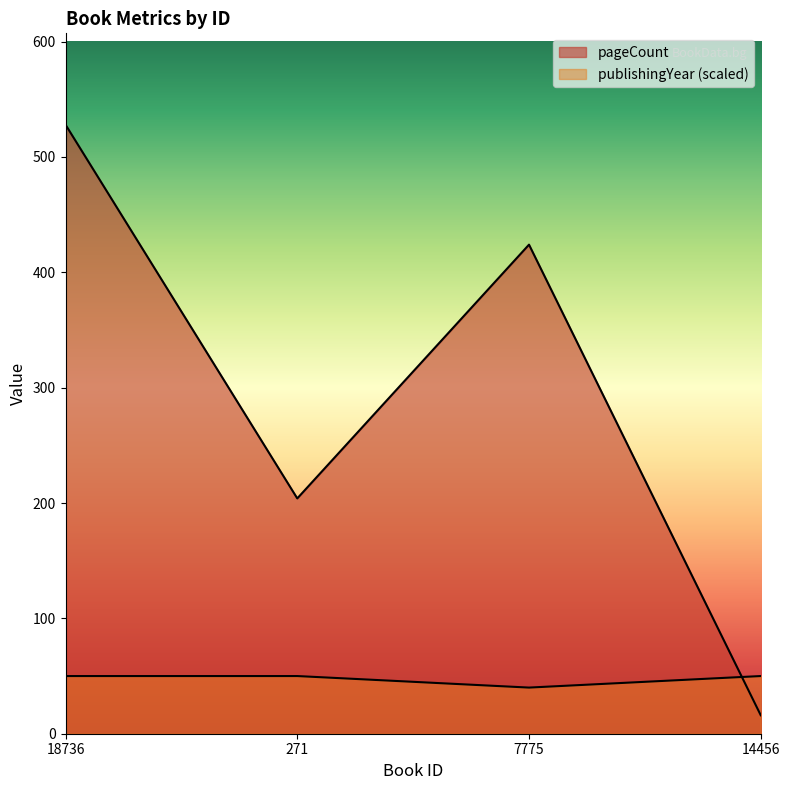

True or false: publishingYear has a value of 50 at 18736.

True